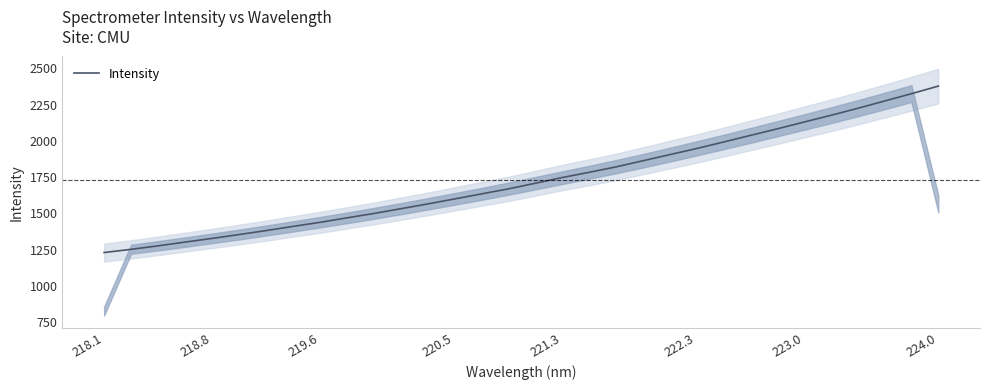

True or false: the data has more than 1 interior local peaks.

False